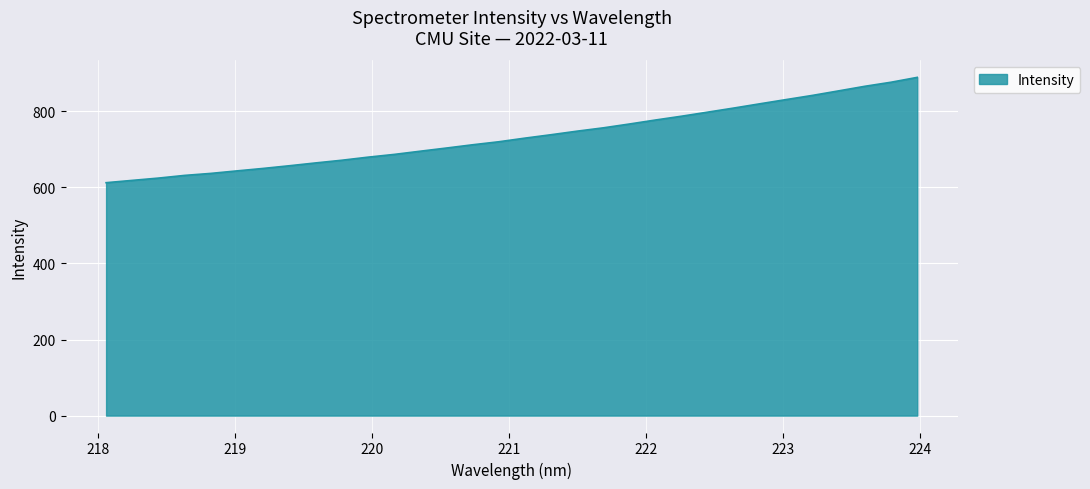

What is the difference between the maximum and minimum values?

277.0